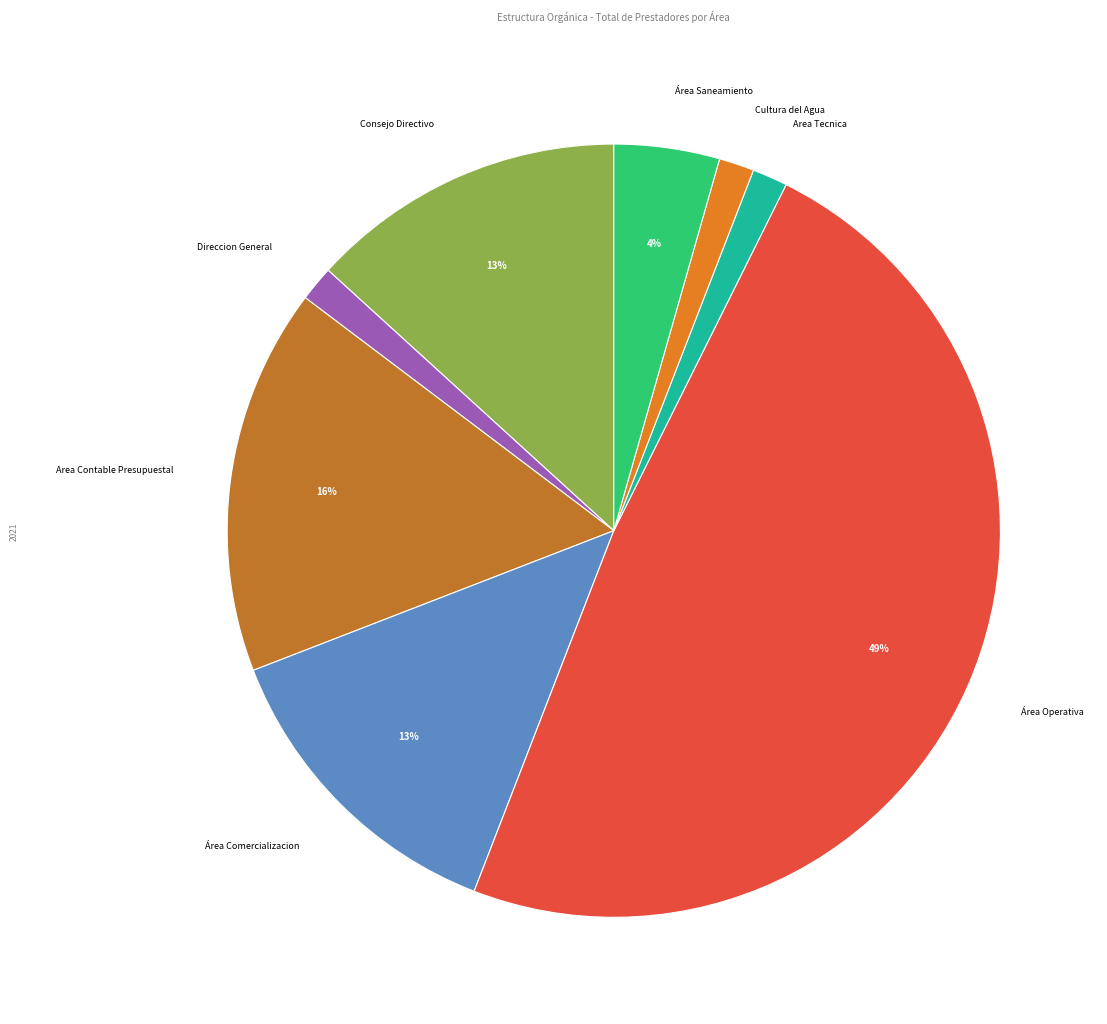

Combined, do Area Contable Presupuestal and Área Saneamiento account for over 50%?

No